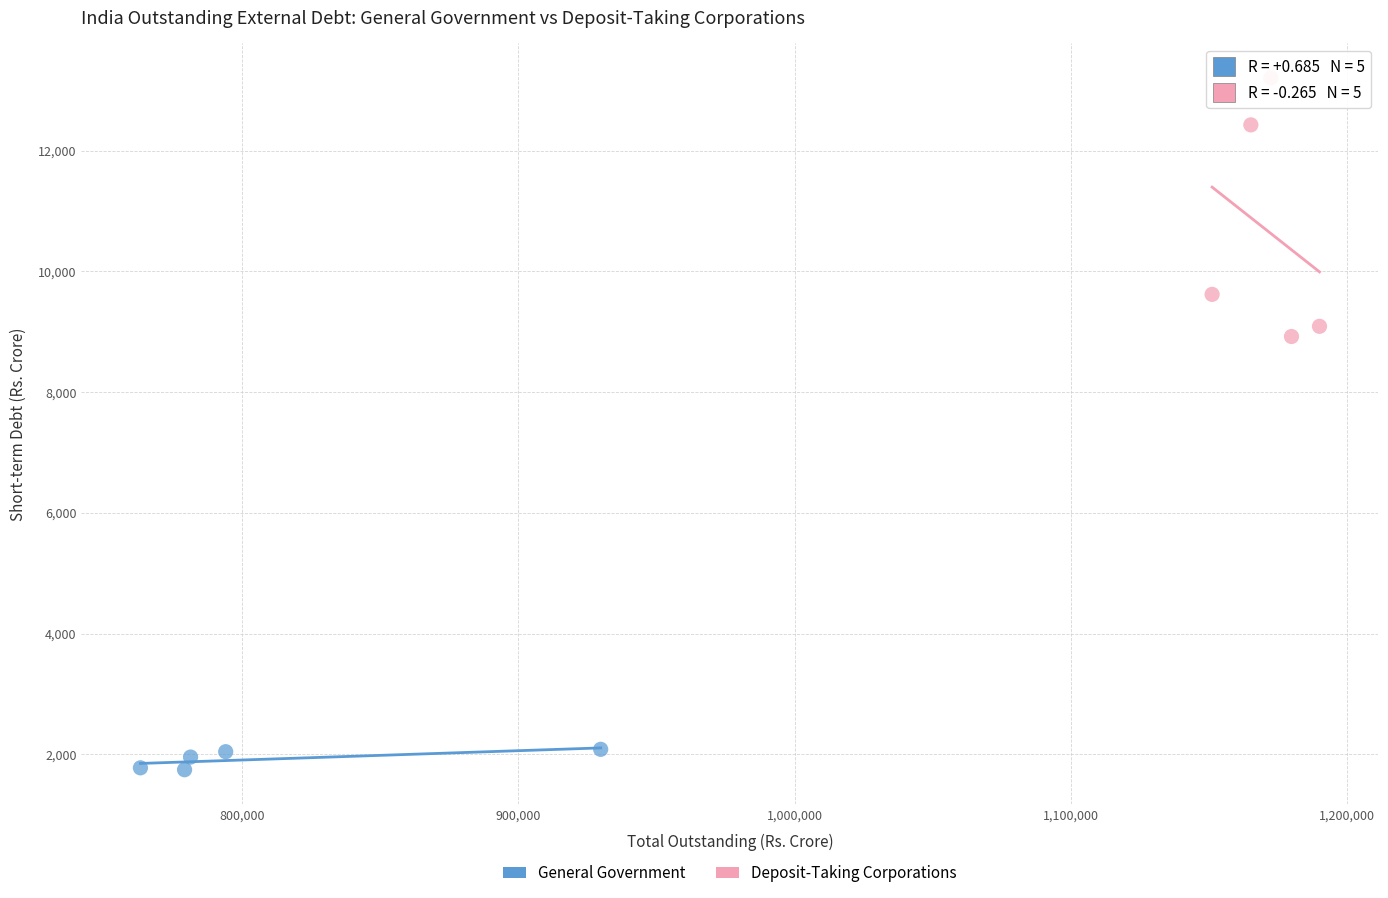

Which series reaches the minimum Y coordinate?

General Government